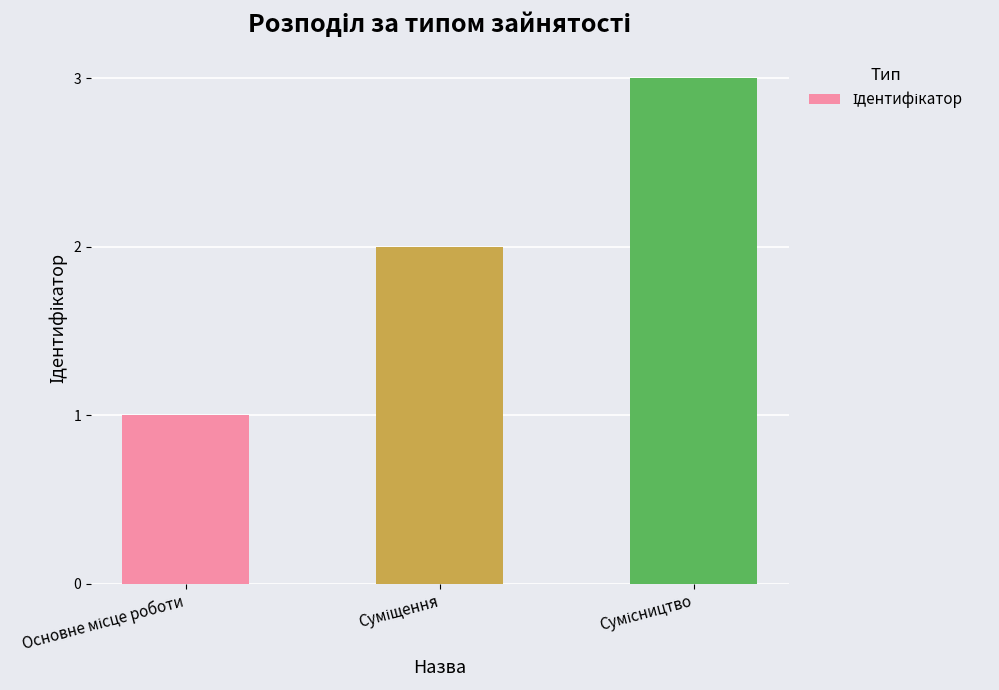

What is the greatest value displayed?

3